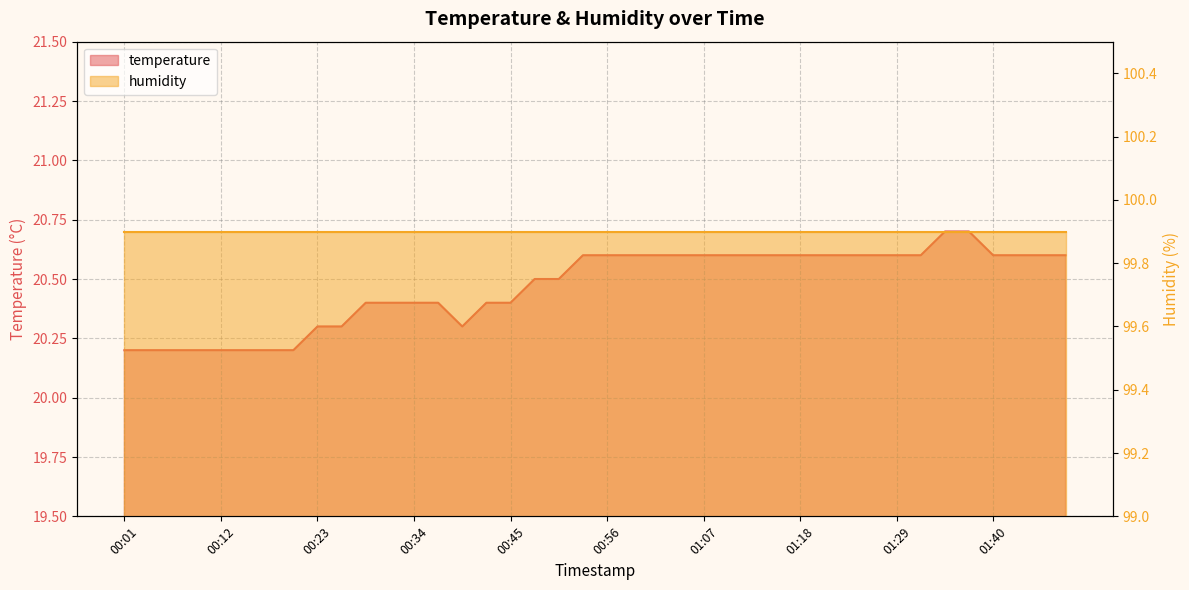

True or false: the data has more than 2 interior local peaks.

False